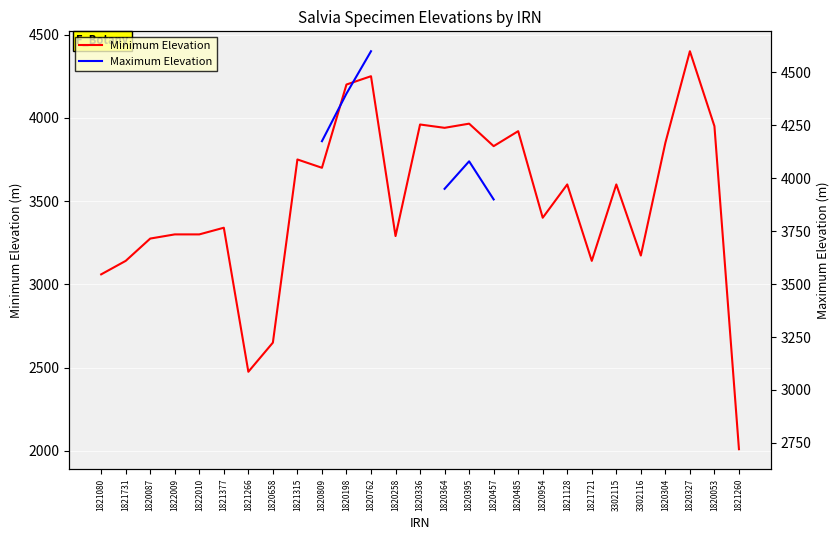

At how many categories does at least one series exceed 3911?

9